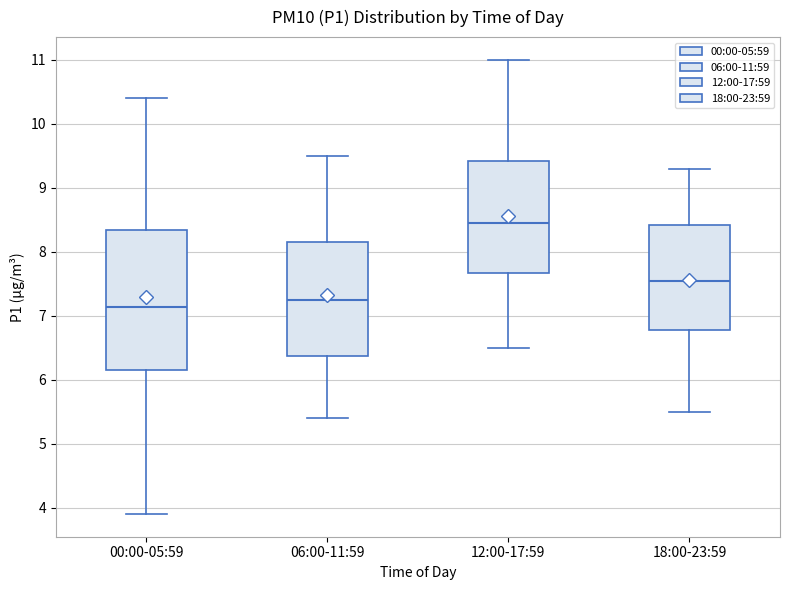

Reading left to right, transcribe this box plot: for each box, give where its median line is, the range the box spans, and where its two whiskers end, as read against the y-axis. The values are not printed on the chart, so give them approximately, as read against the axis.

00:00-05:59: median 7.1, box 6.2 to 8.3, whiskers 3.9 to 10.4
06:00-11:59: median 7.3, box 6.4 to 8.2, whiskers 5.4 to 9.5
12:00-17:59: median 8.5, box 7.7 to 9.4, whiskers 6.5 to 11.0
18:00-23:59: median 7.6, box 6.8 to 8.4, whiskers 5.5 to 9.3